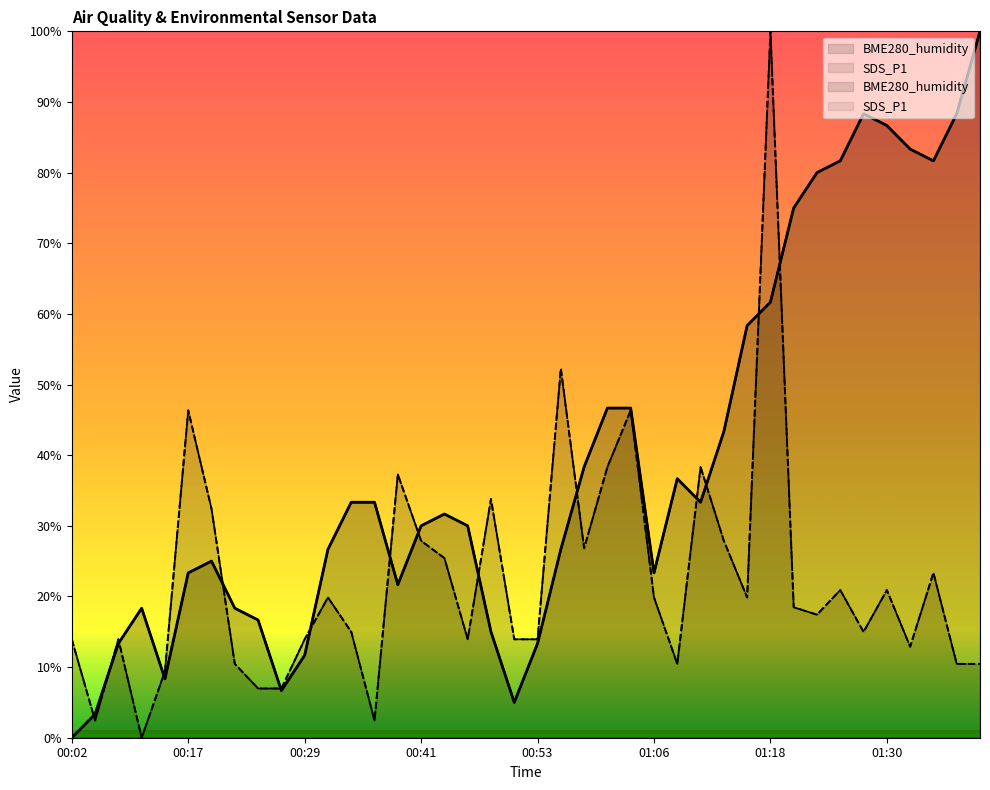

Which series has the largest total across all categories?

BME280_humidity